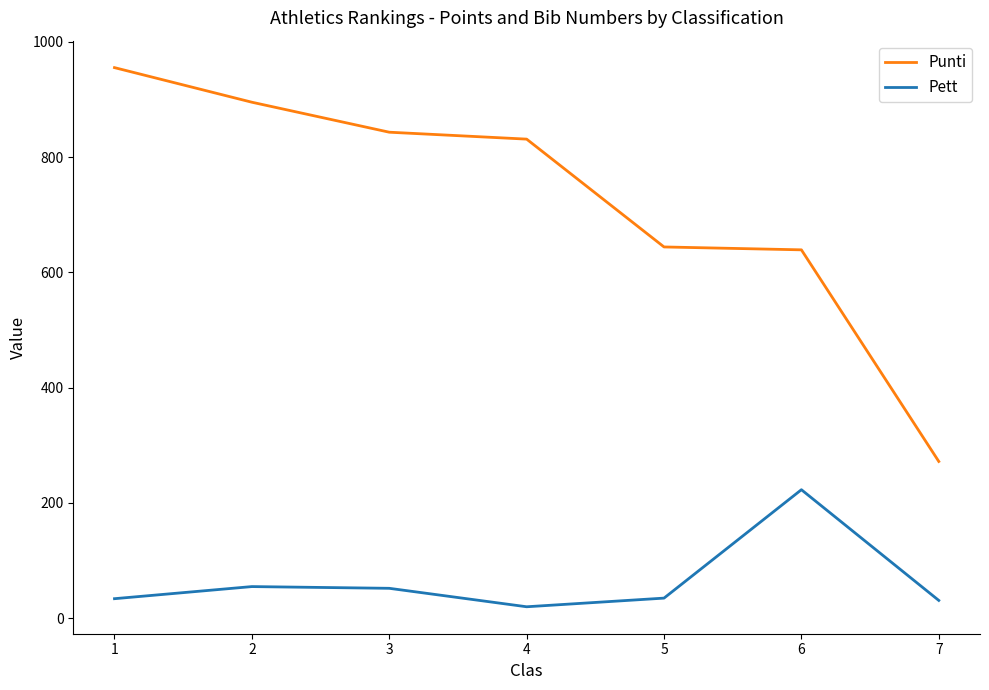

Is it true that Punti equals 895 at 2?

True